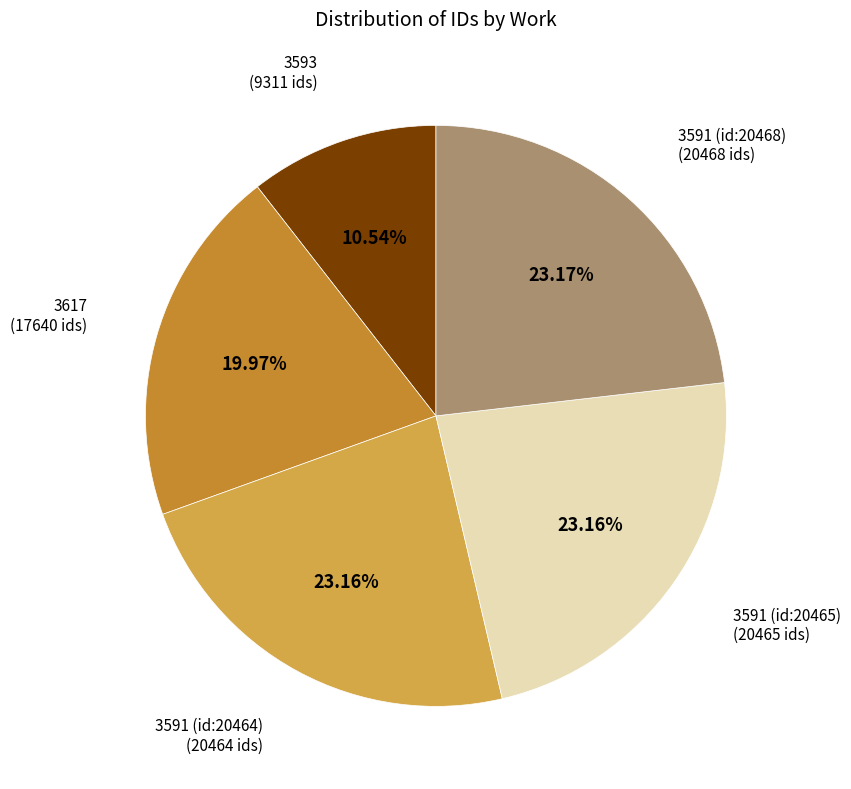

Is 3591 (id:20468) the majority of the pie?

No